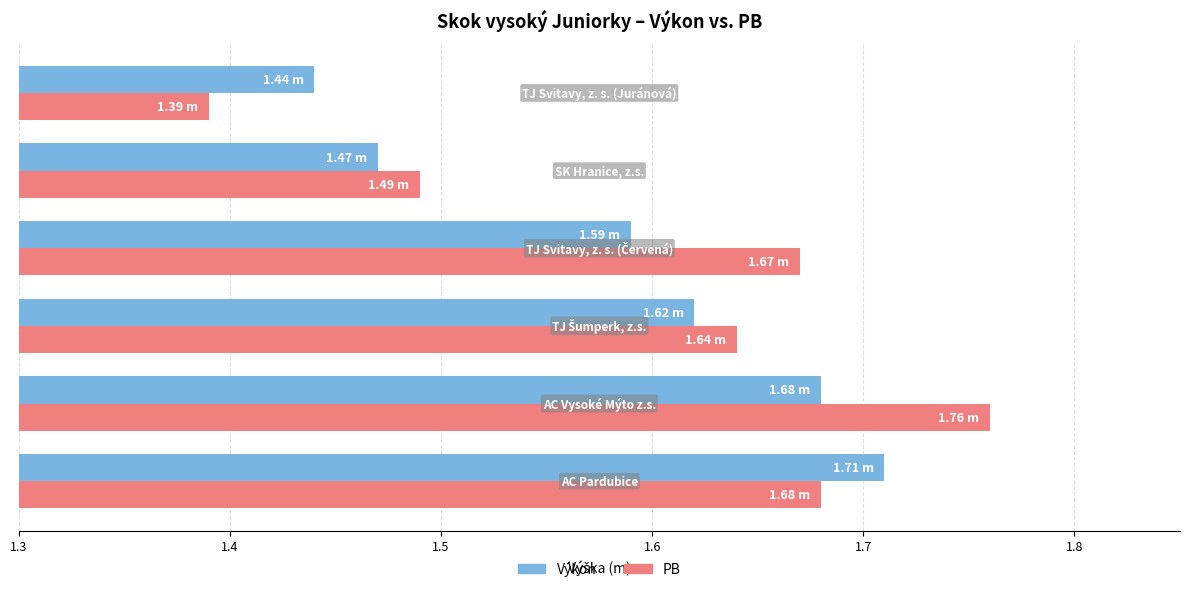

Which series has the widest spread of values?

PB